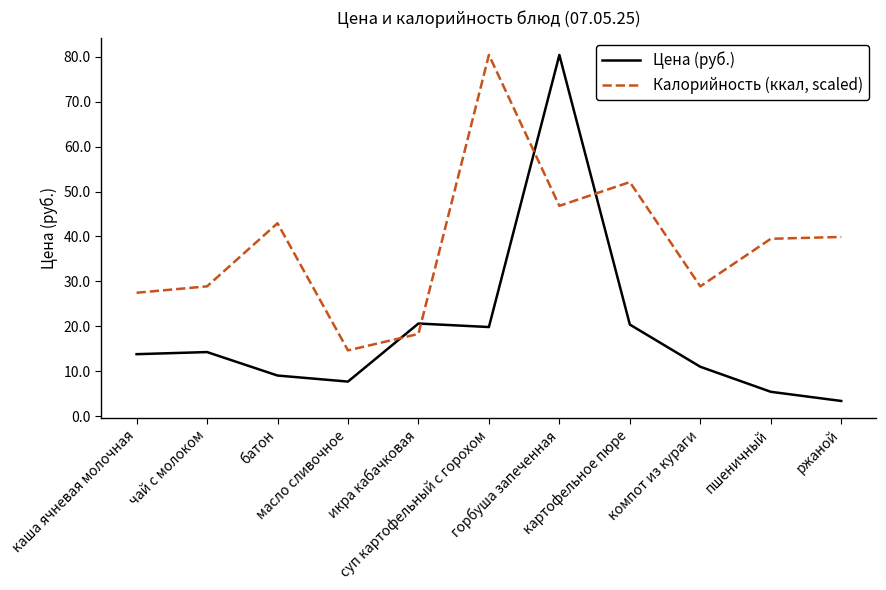

At which label does Цена (руб.) reach its peak?

горбуша запеченная